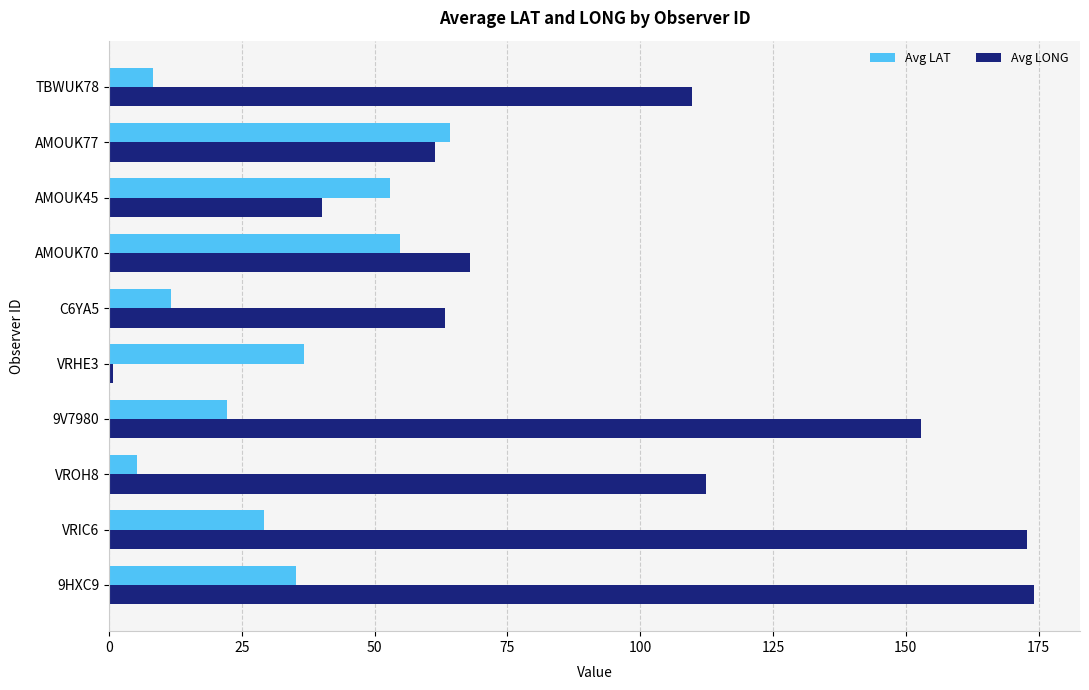

What is the difference between the maximum and minimum values in the Avg LONG series?

173.3